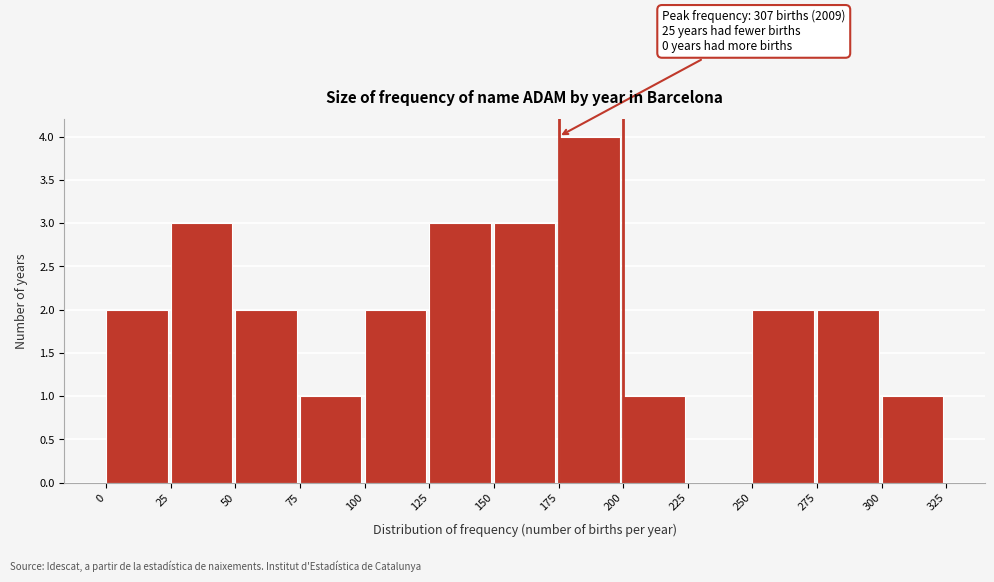

Which range on the x-axis has the tallest bar?

175 to 200